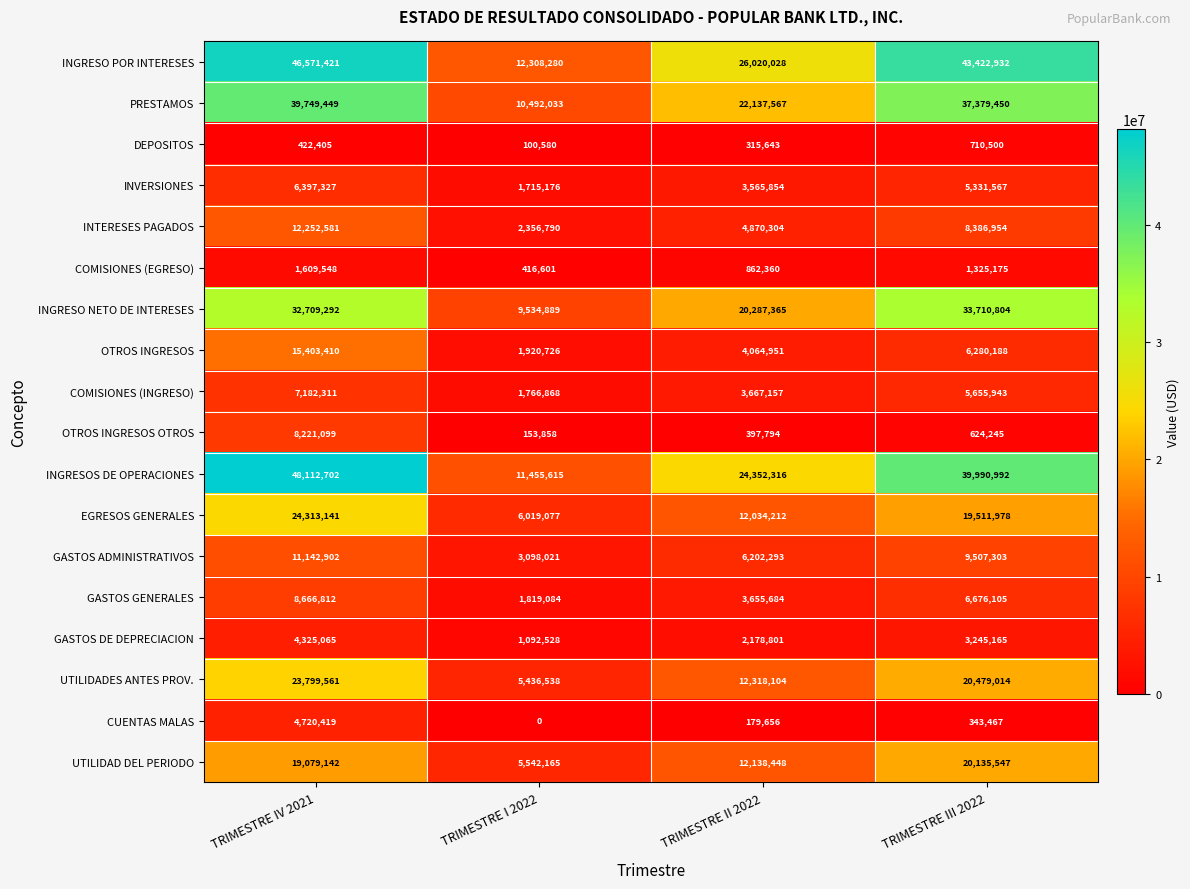

What is the greatest value displayed?

48112702